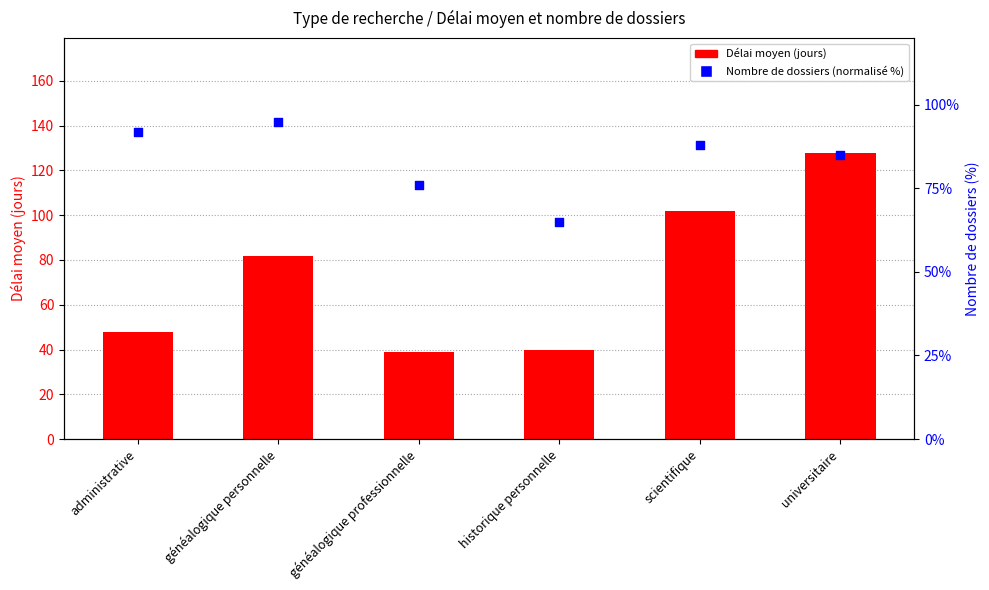

At which category is the sum across all series the highest?

universitaire